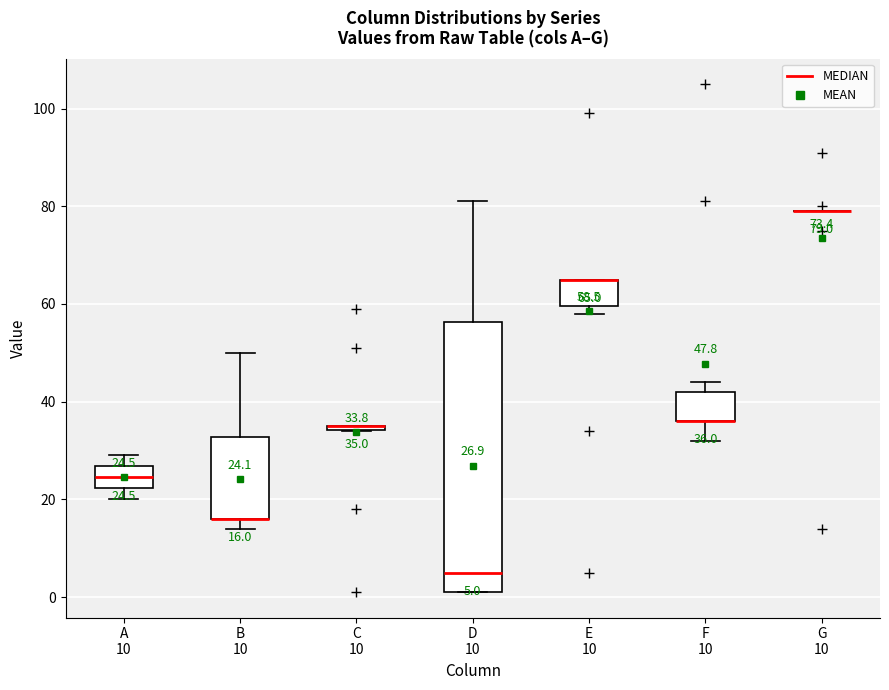

Which box is the tallest, from its lower edge to its upper edge?

D 10